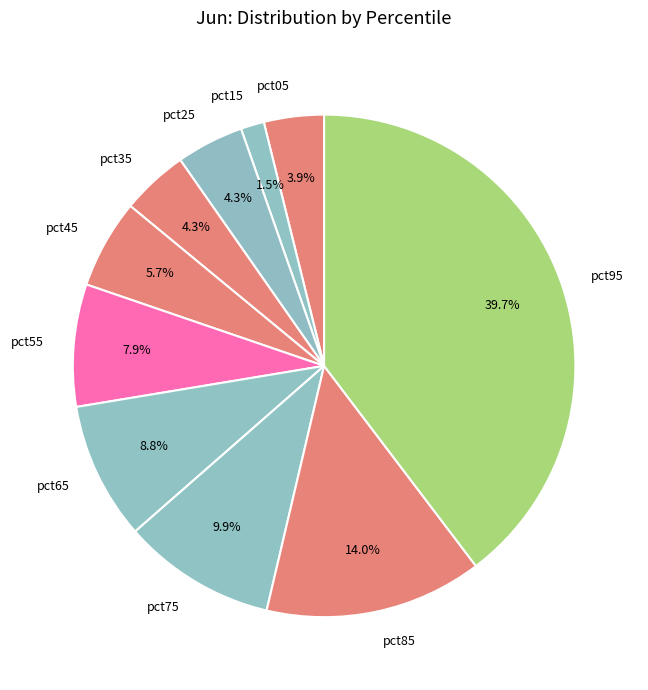

Which has a higher value, pct05 or pct95?

pct95